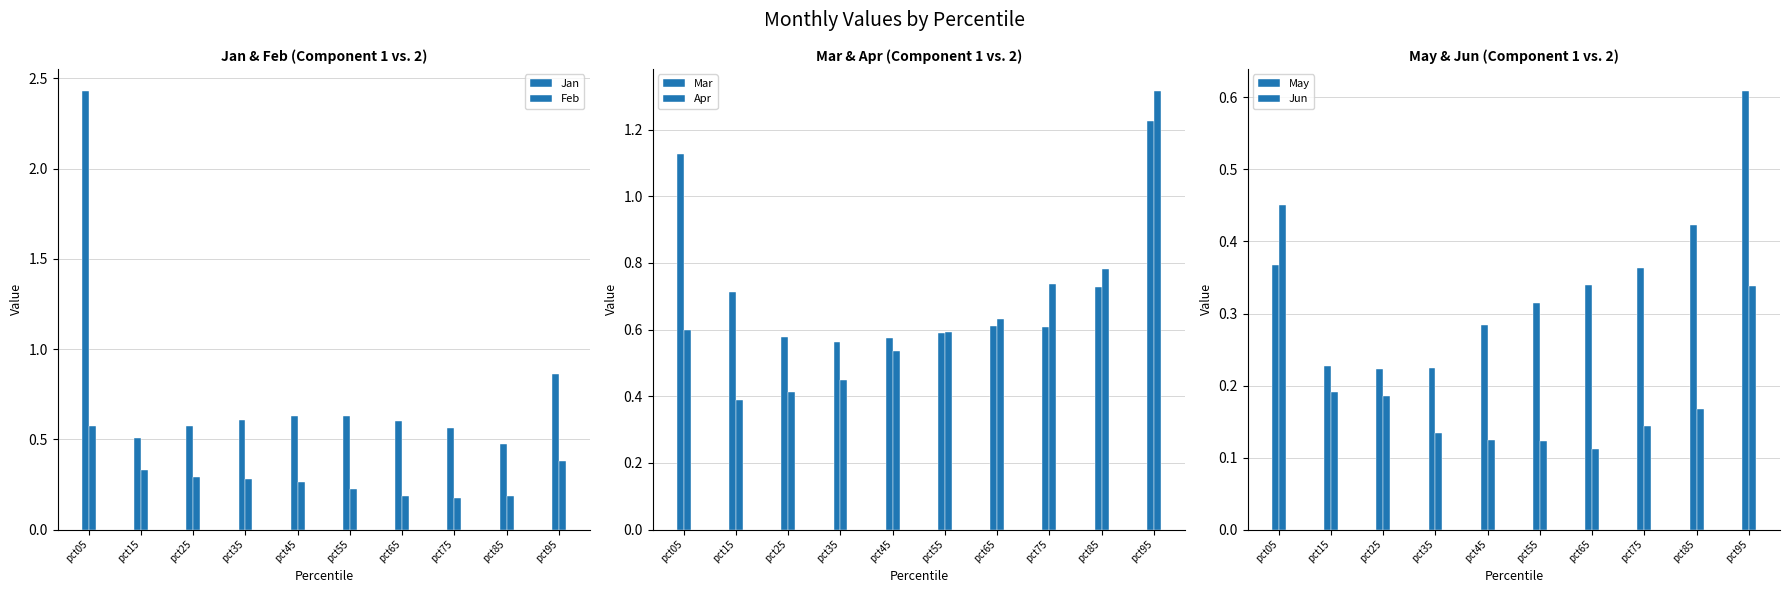

At which category does the chart reach its minimum across all series?

pct65